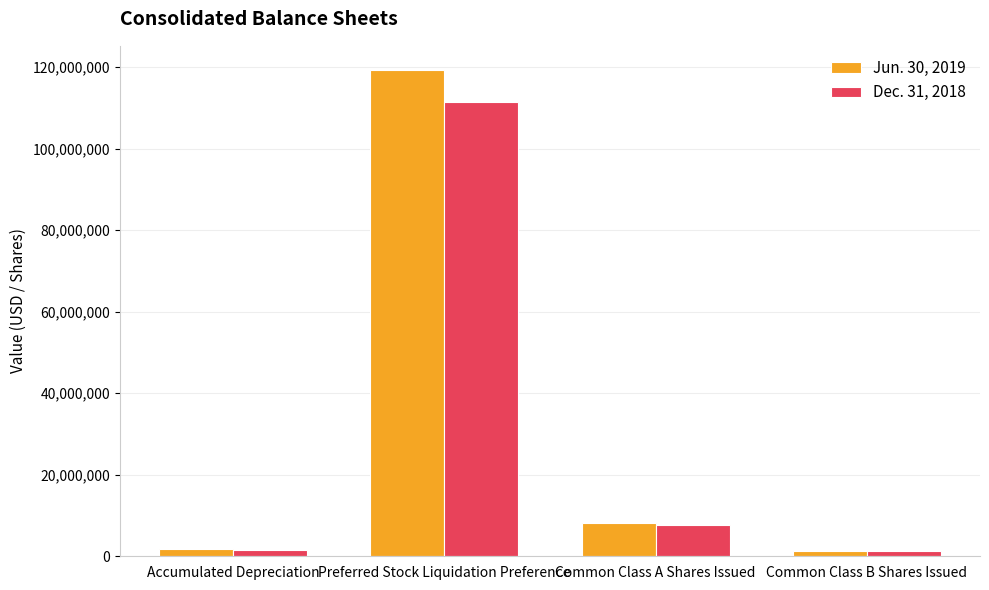

What is the value of the Jun. 30, 2019 bar at the 3rd from the left?

8051307